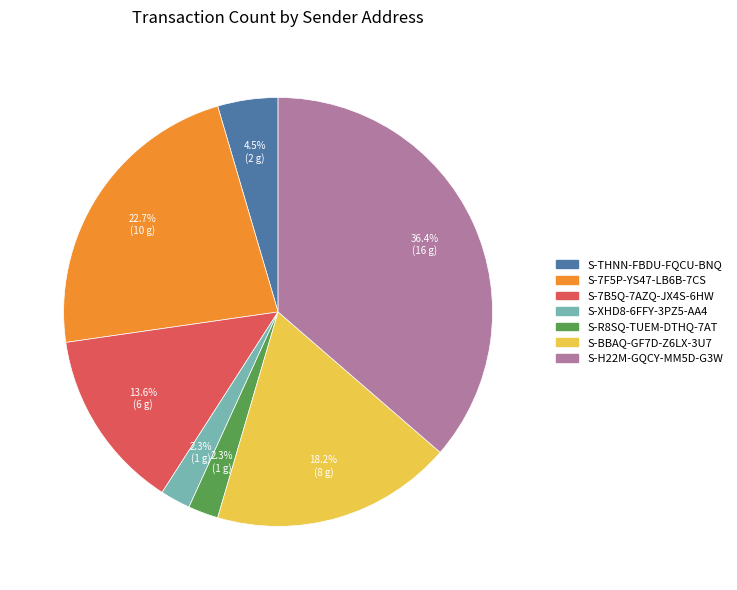

To the nearest percent, what is the average slice percentage?

14%